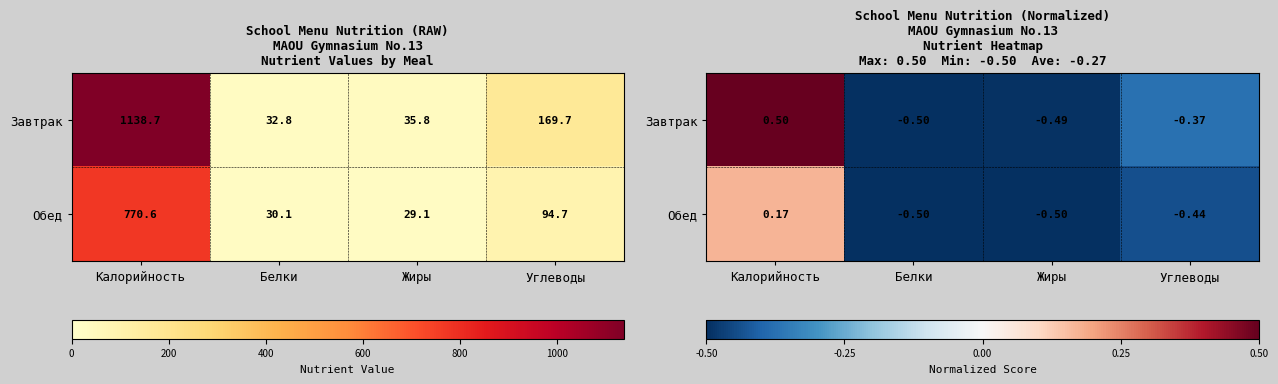

What is the sum of all Завтрак values?

-0.9